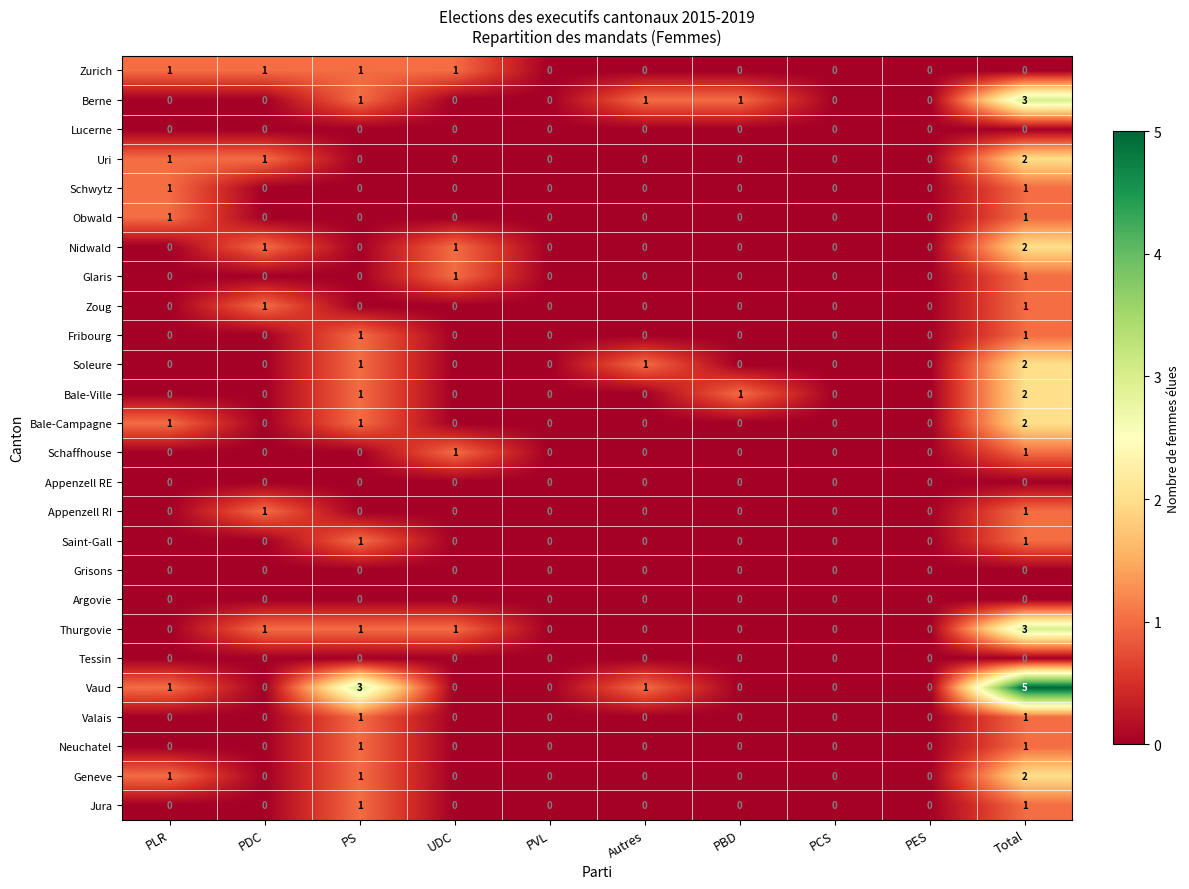

At which category is the sum across all series the highest?

Total